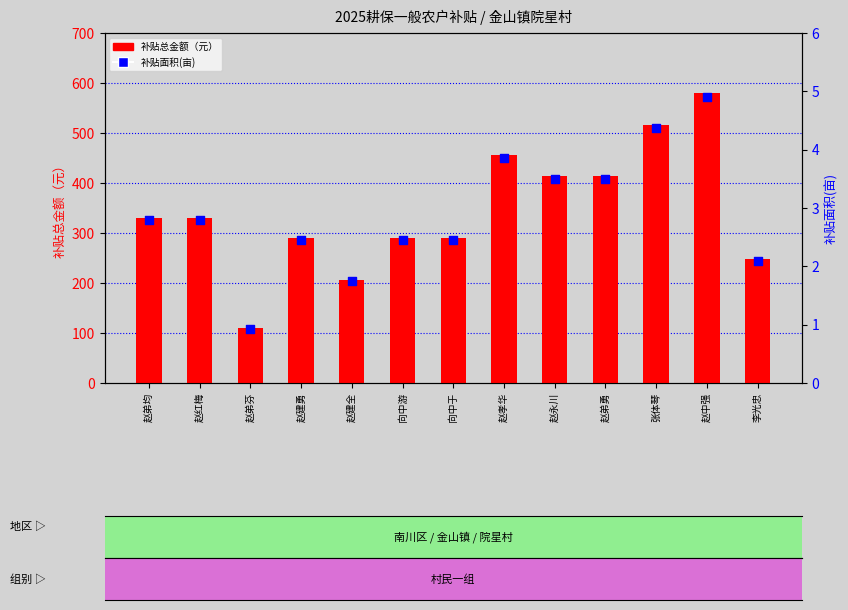

At which category is the sum across all series the highest?

赵中强